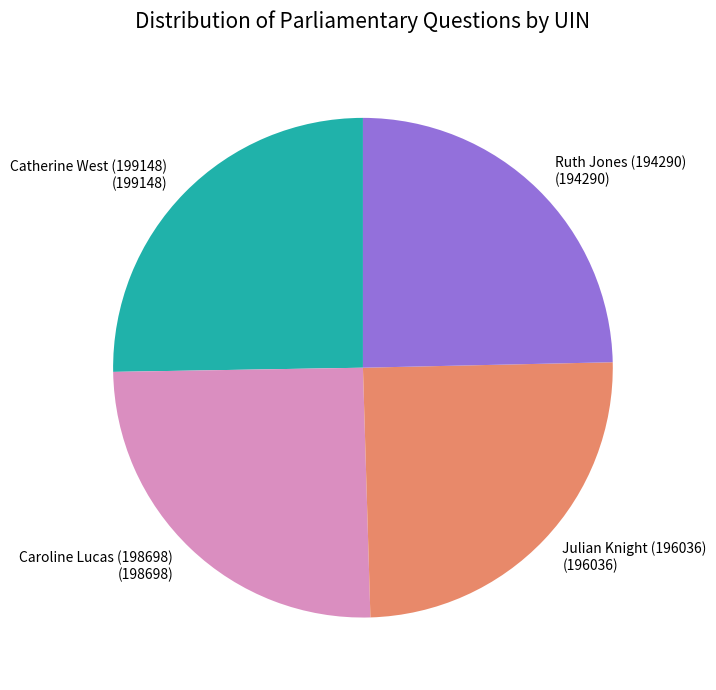

Is there a majority slice in this chart?

No